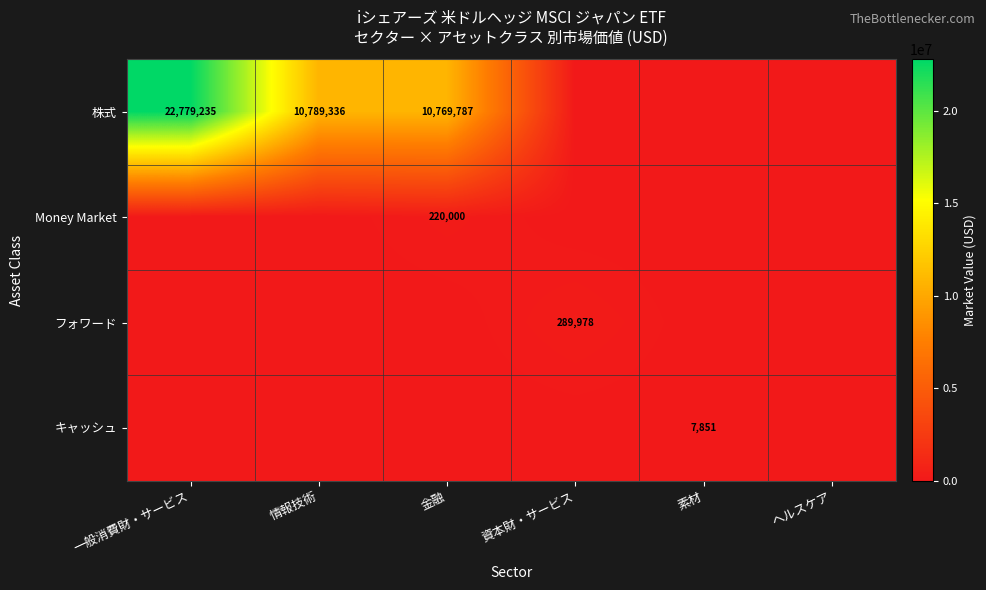

How many positive values does the 株式 series have?

3